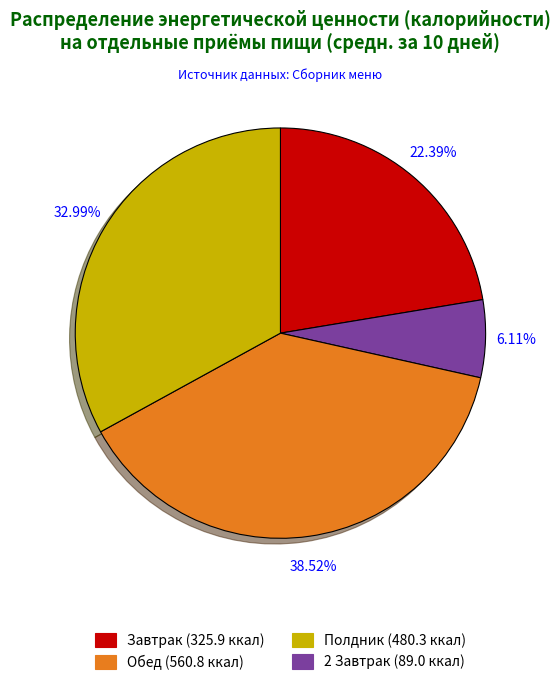

Does any single category account for the majority?

No